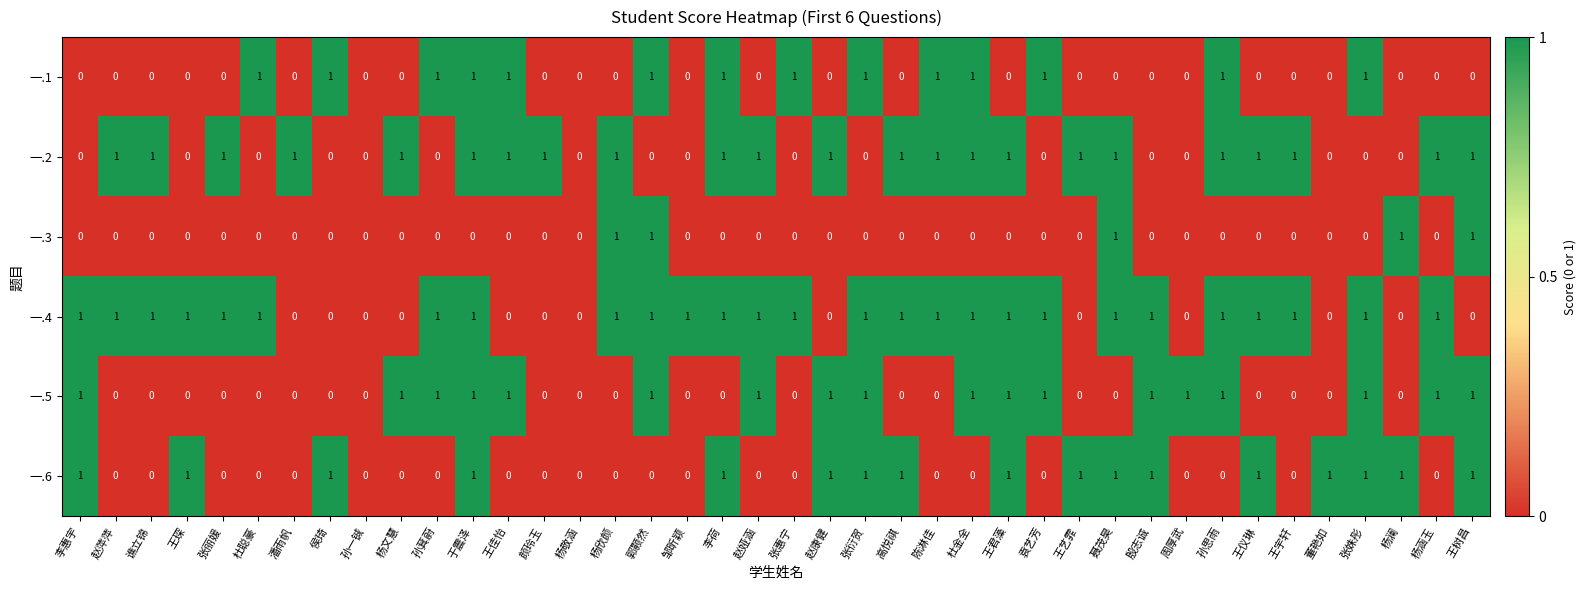

At which category is the sum across all series the highest?

于震泽